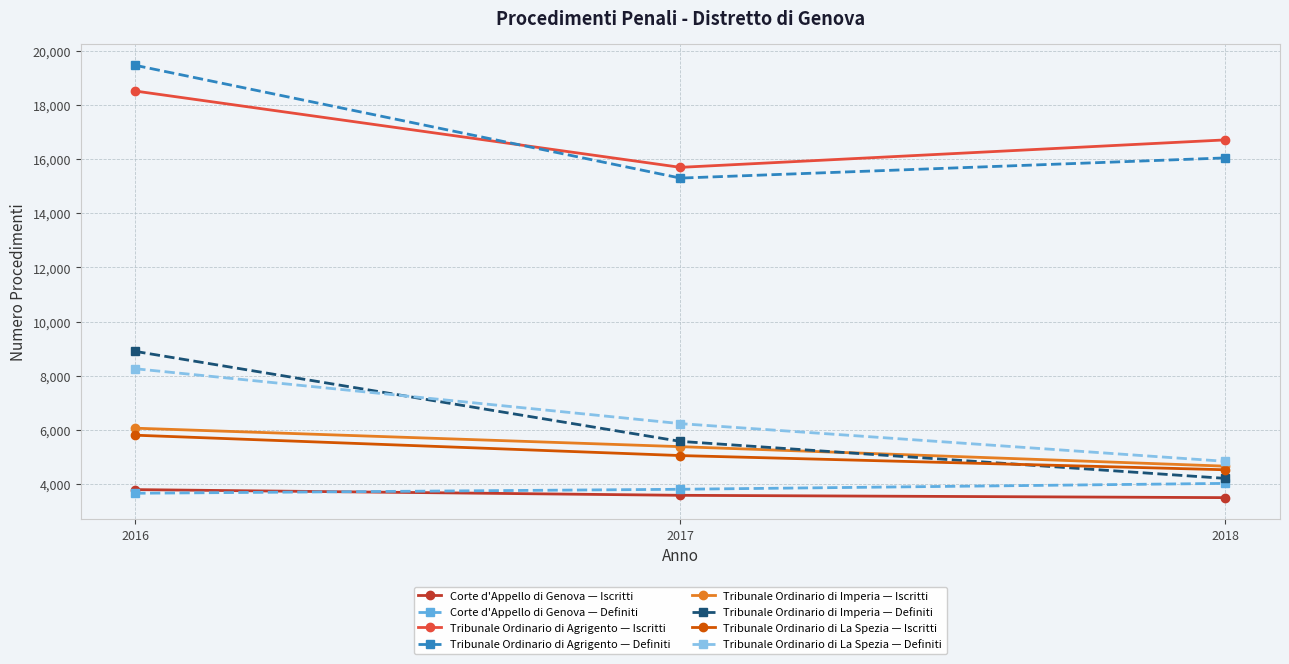

How many values in the Corte d'Appello di Genova — Definiti series are below 3801?

1